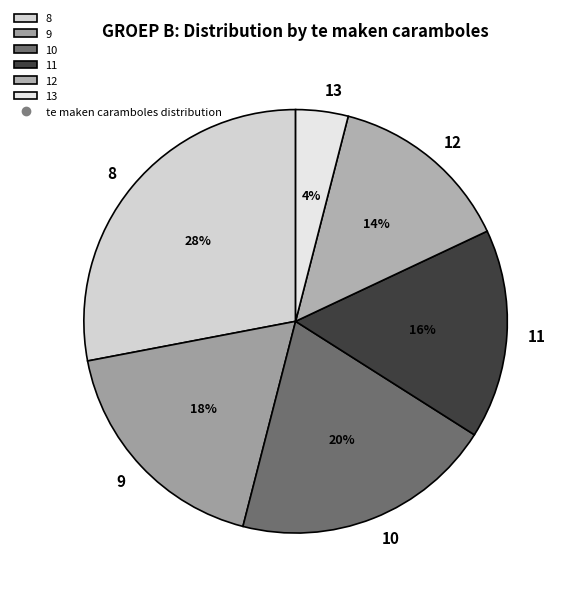

Combined, do 12 and 13 account for over 50%?

No